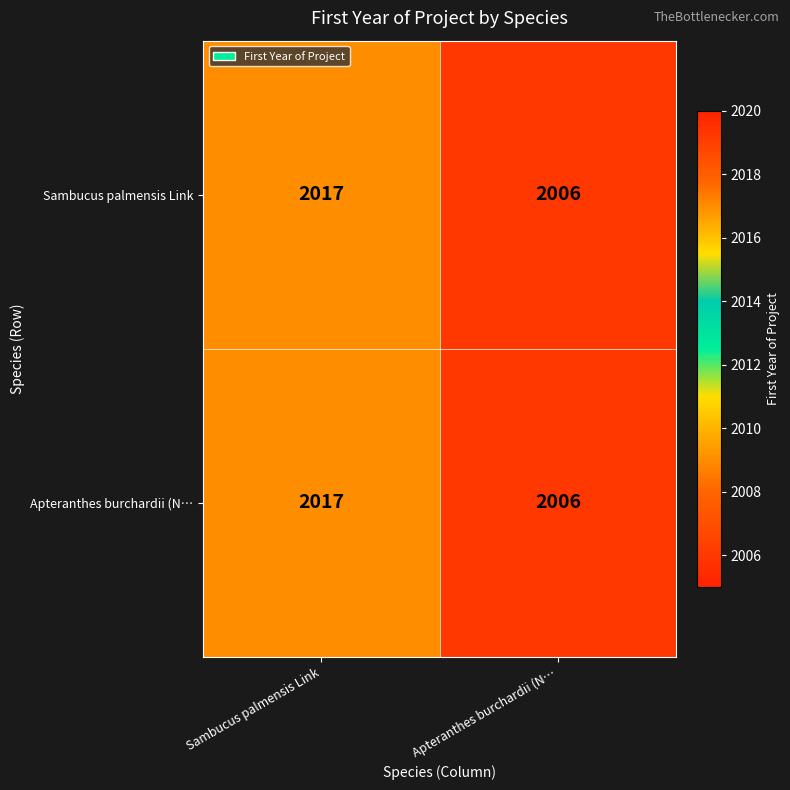

At which category is the sum across all series the highest?

Sambucus palmensis Link